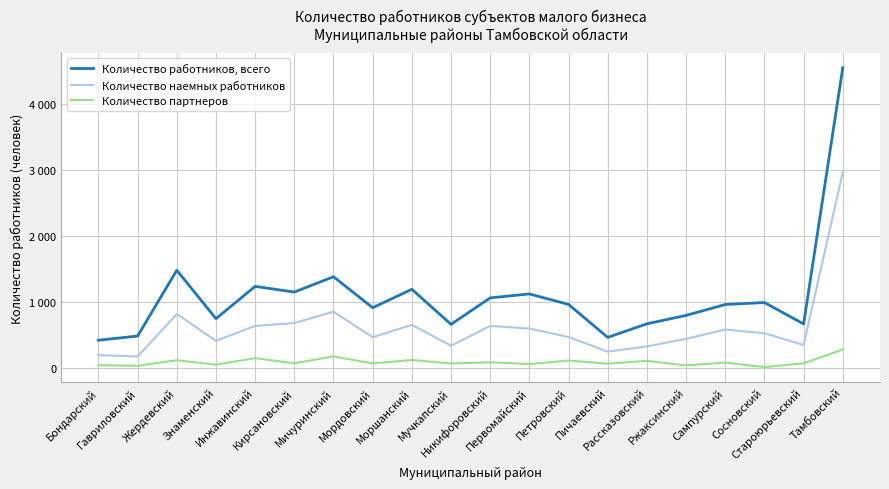

What is the average value of the Количество наемных работников series?

622